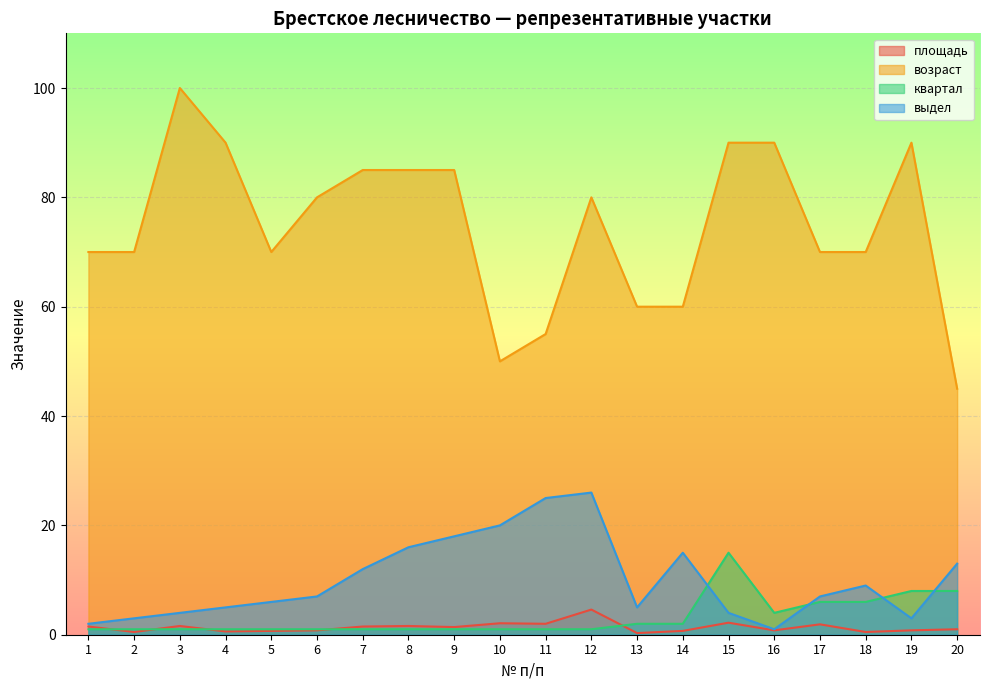

At 6, list the series in order from smallest to largest.

площадь, квартал, выдел, возраст